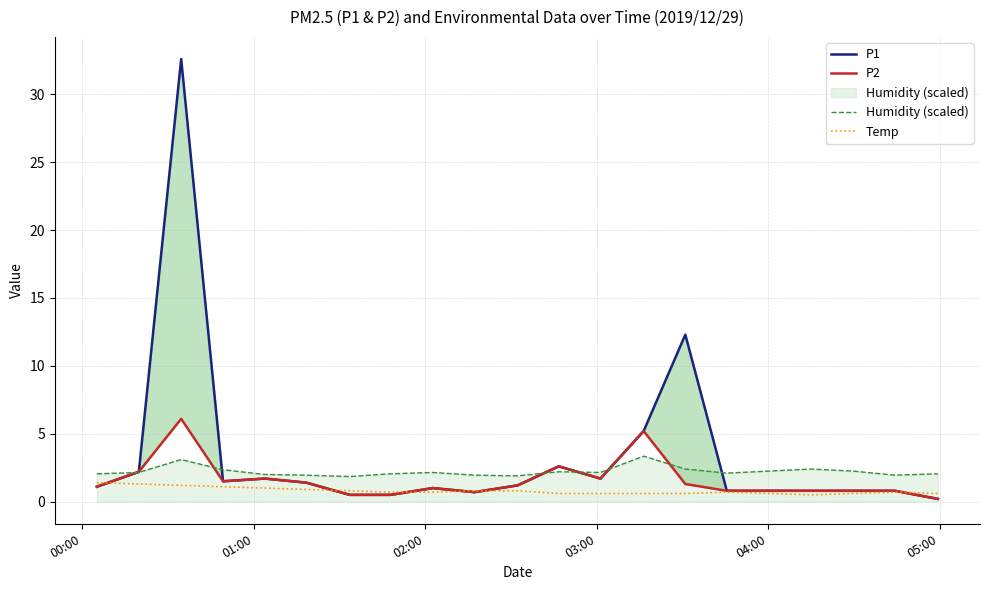

In P2, how many points are lower than both neighbors (excluding endpoints)?

3